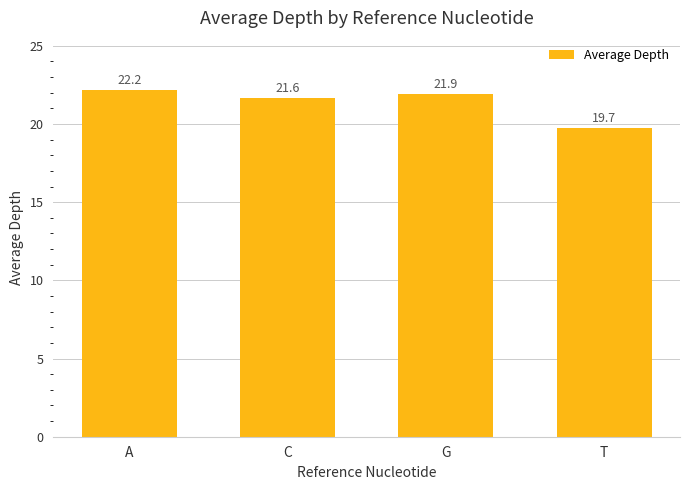

What is the greatest value displayed?

22.2